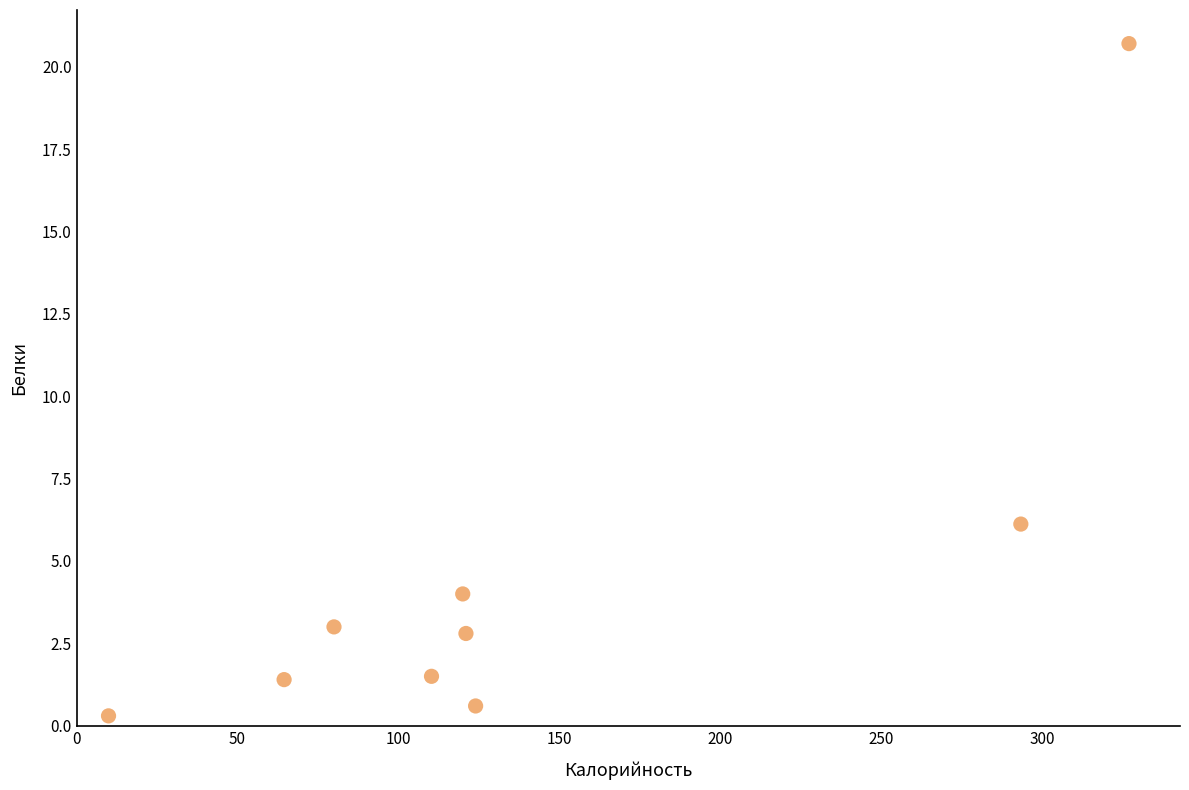

What Y value in the scatter plot is closest to 10?

6.1